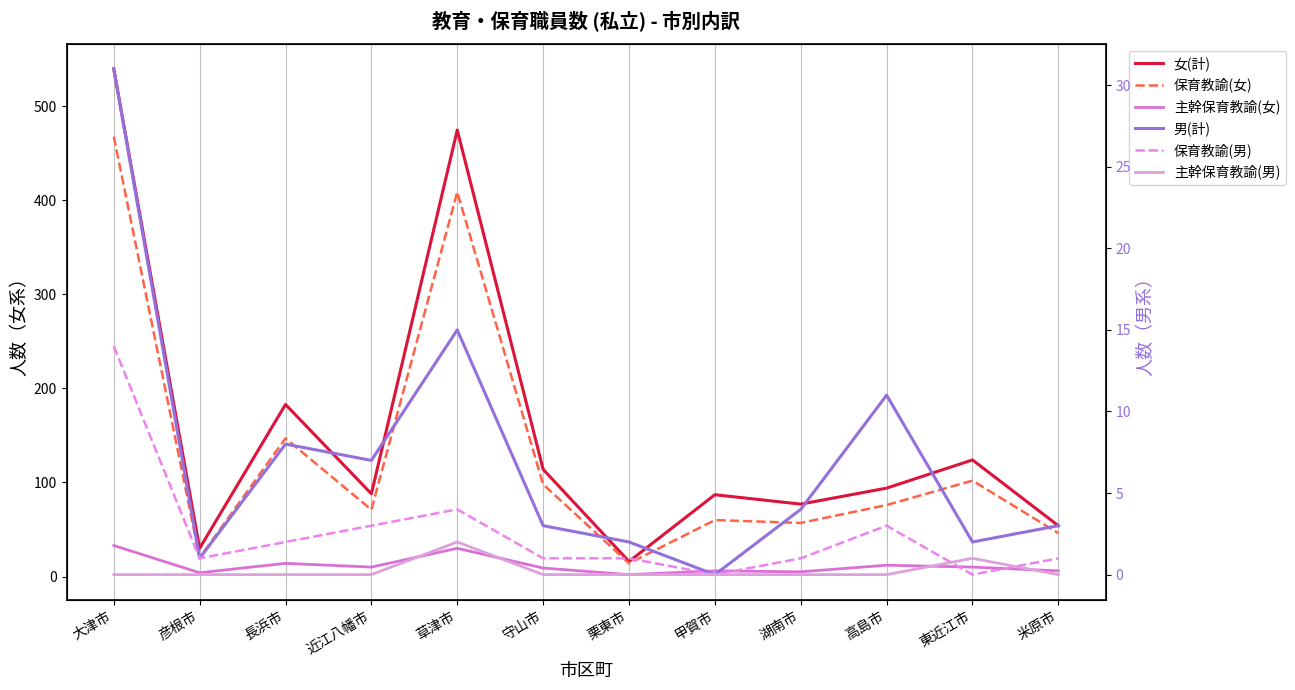

The 保育教諭(女) series shows 14 at 栗東市. True or false?

True